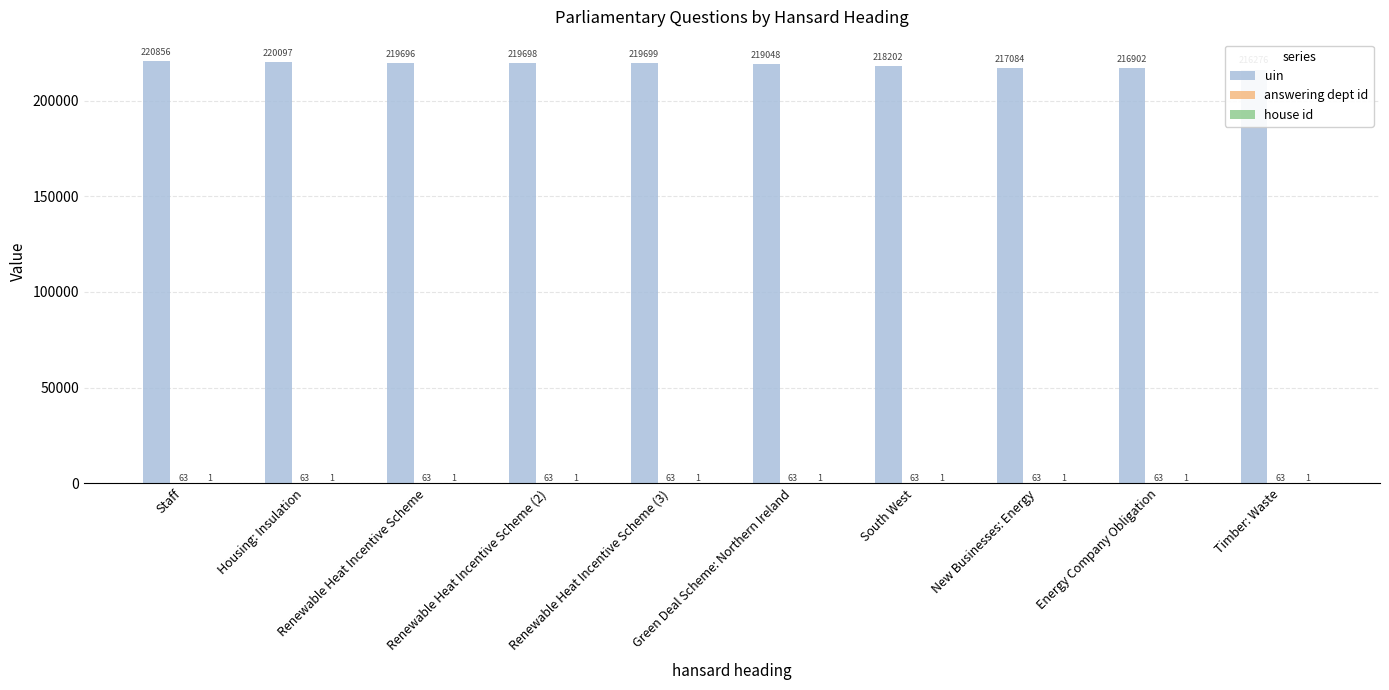

Which label corresponds to the largest value in the chart?

Staff